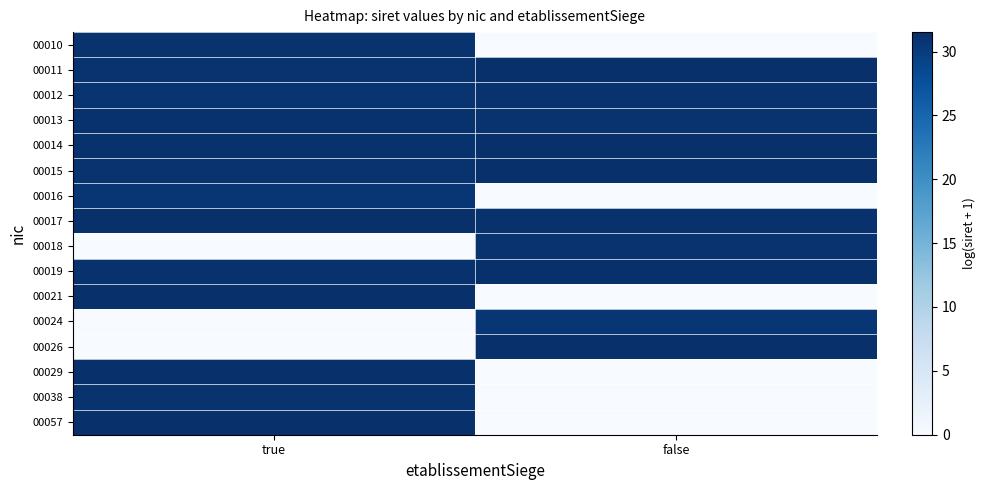

What is the difference between the highest and lowest values at false?

31.5